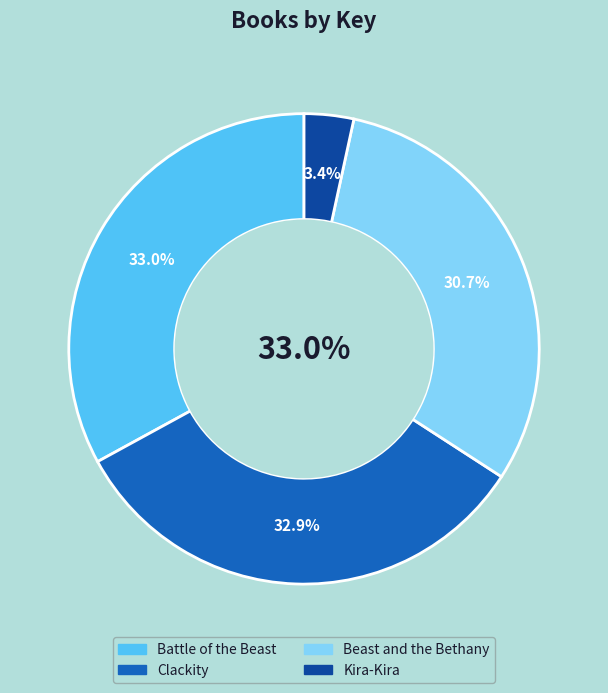

The Beast and the Bethany slice represents 43% of the pie. True or false?

False